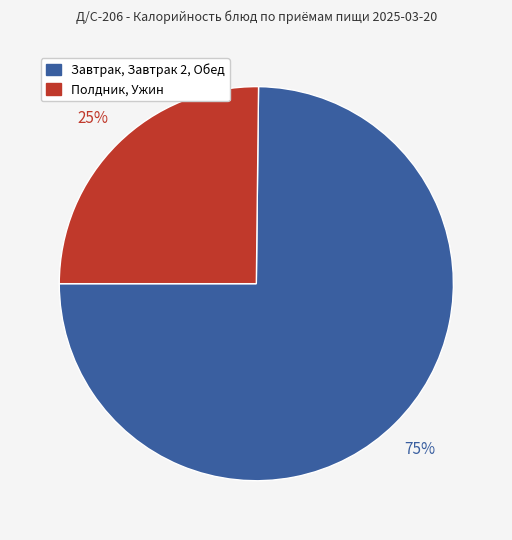

Does any single category account for the majority?

Yes